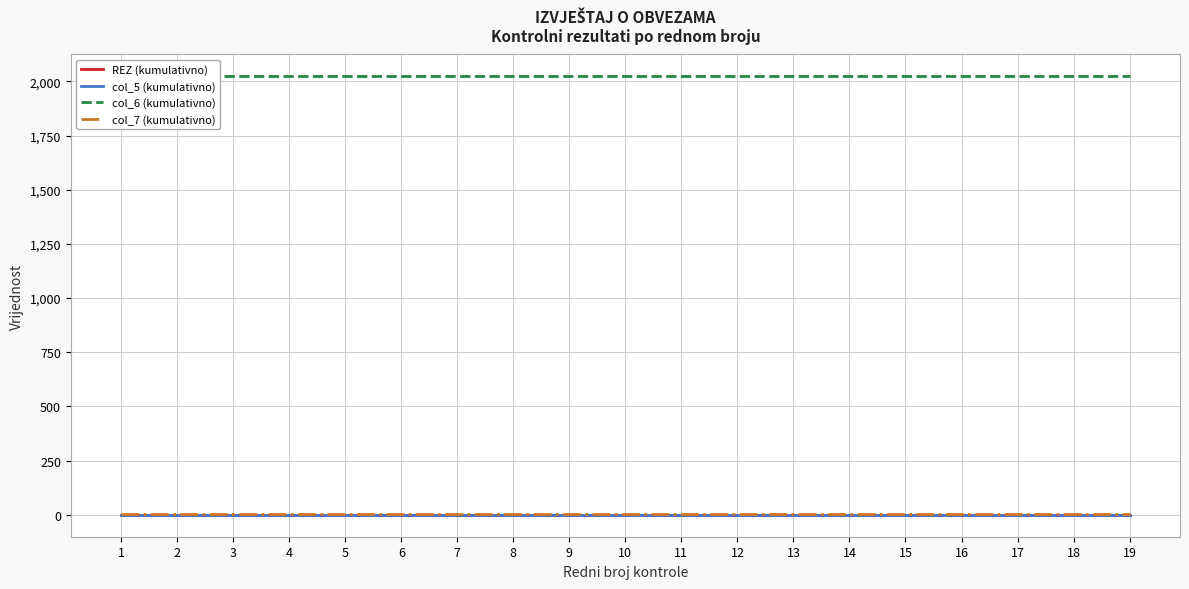

Is it true that col_6 (kumulativno) equals 898 at 10?

False